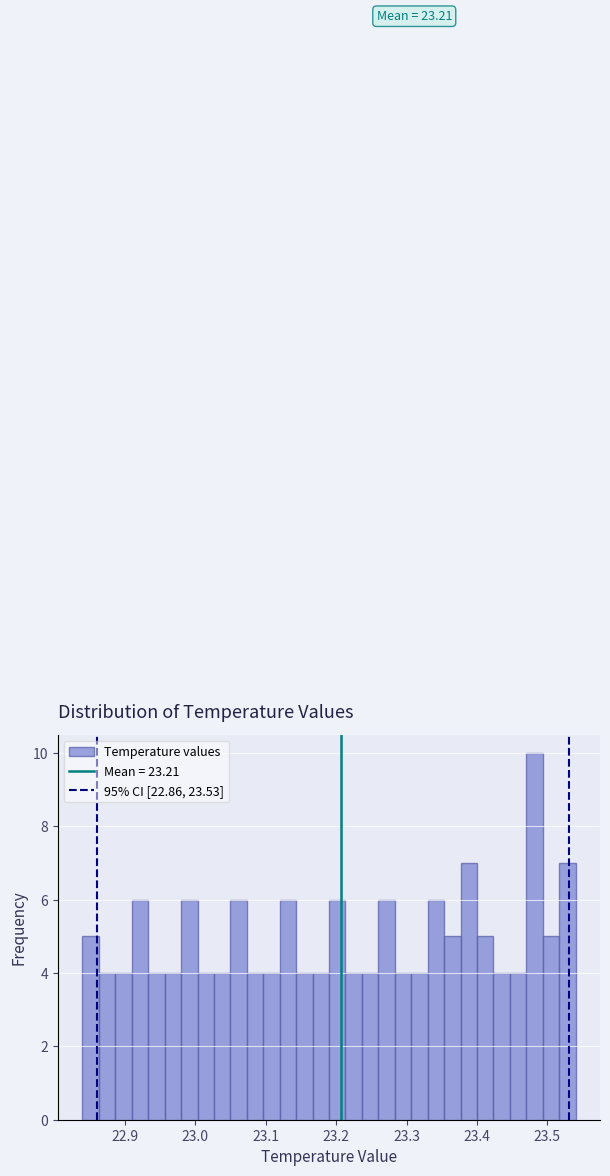

Around what value on the x-axis is the tallest bar? Give the approximate position of its centre, as read against the axis.

23.48